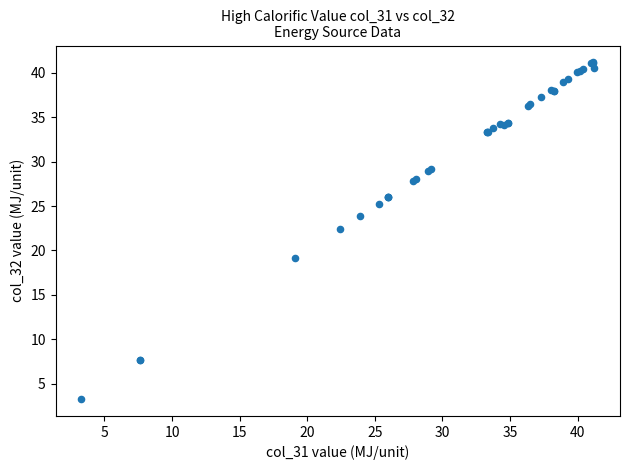

What Y value in the scatter plot is closest to 22?

22.4